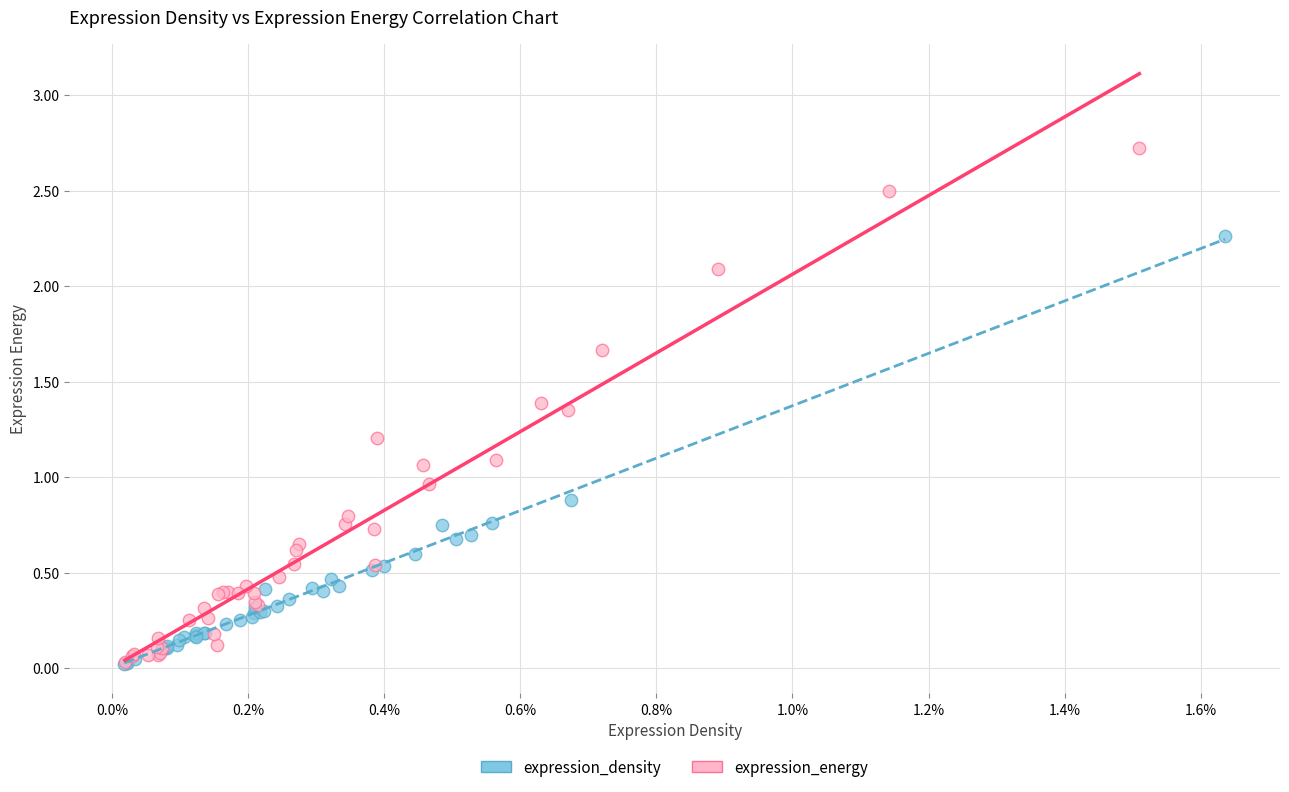

Which series has the largest Y range (max minus min)?

expression_energy